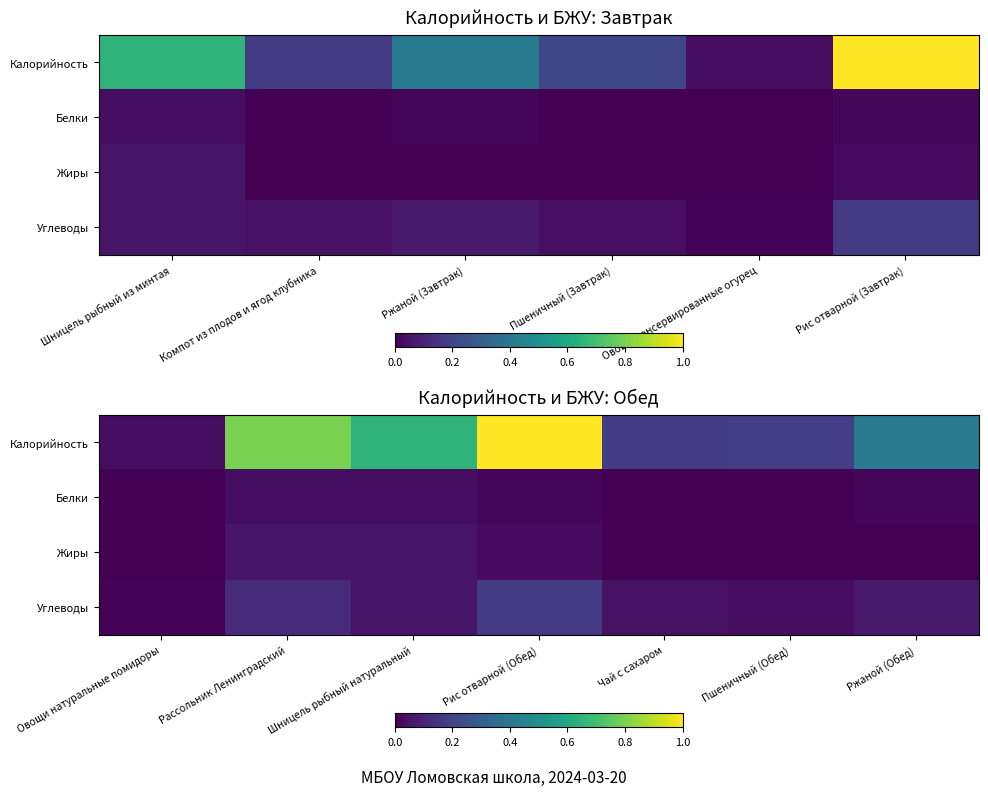

What is the spread (max minus min) of values at Шницель рыбный натуральный?

0.6